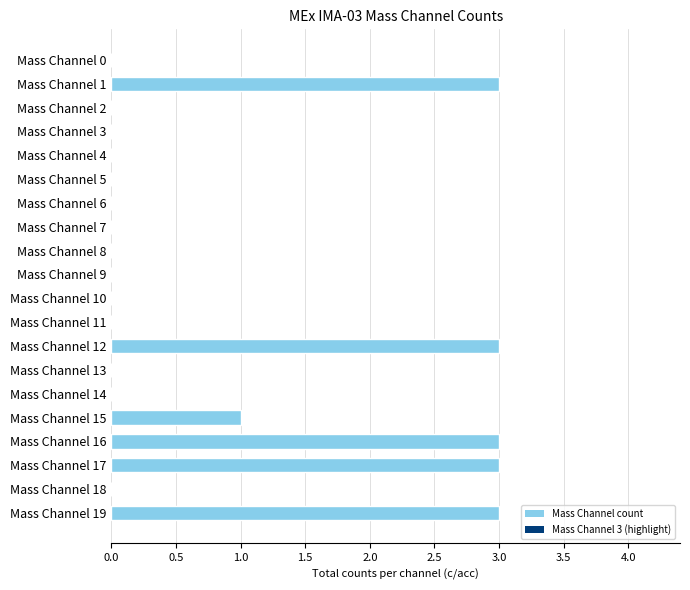

What is the change in value from Mass Channel 4 to Mass Channel 16?

+3